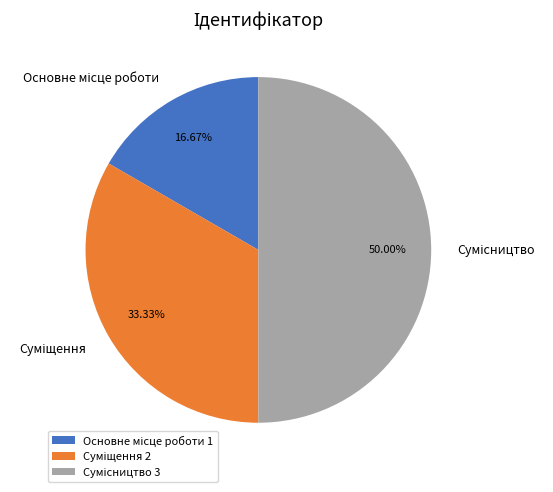

What is the ratio of the value at Суміщення to the value at Сумісництво?

0.7